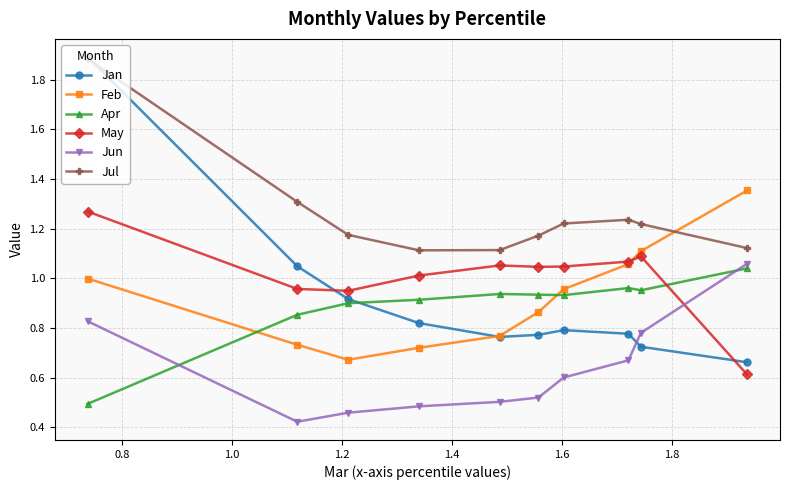

Which series has the largest total across all categories?

Jul